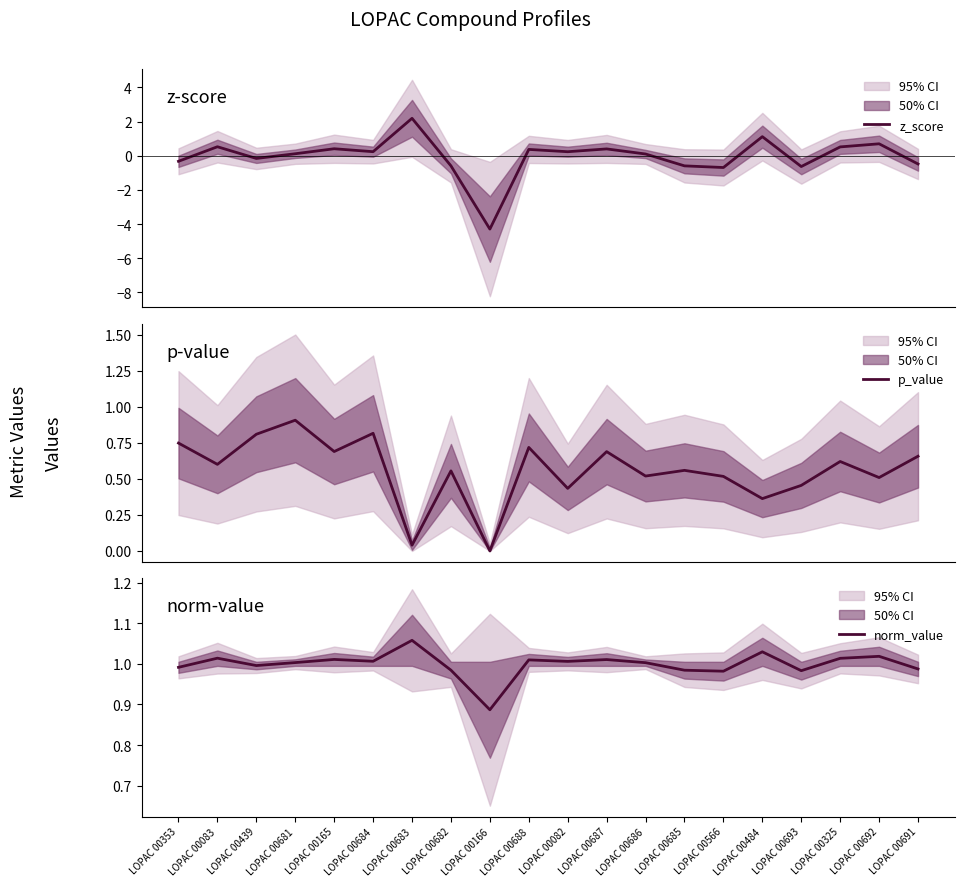

What is the smallest value displayed?

-4.3